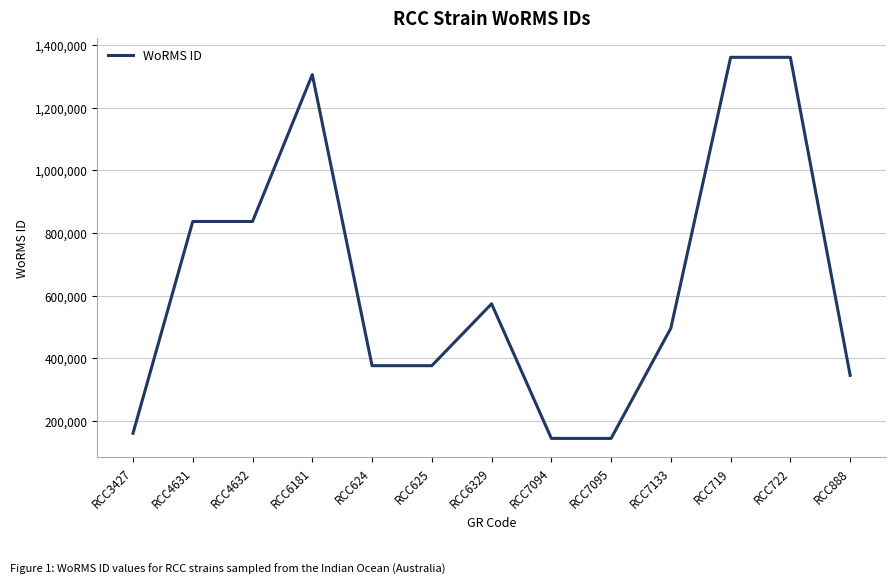

What is the change in value from RCC625 to RCC719?

+984797